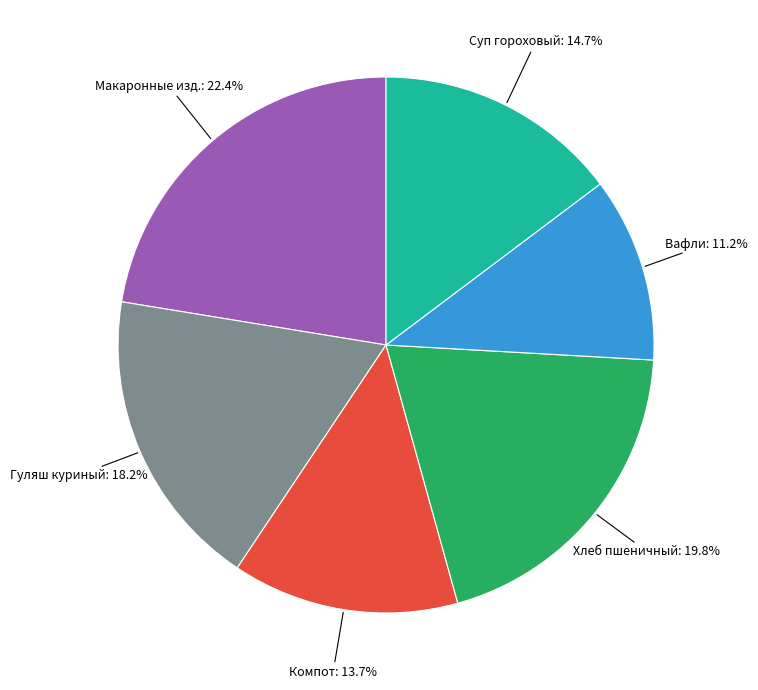

Combined, what portion of the pie is Вафли and Макаронные изд.?

33.6%